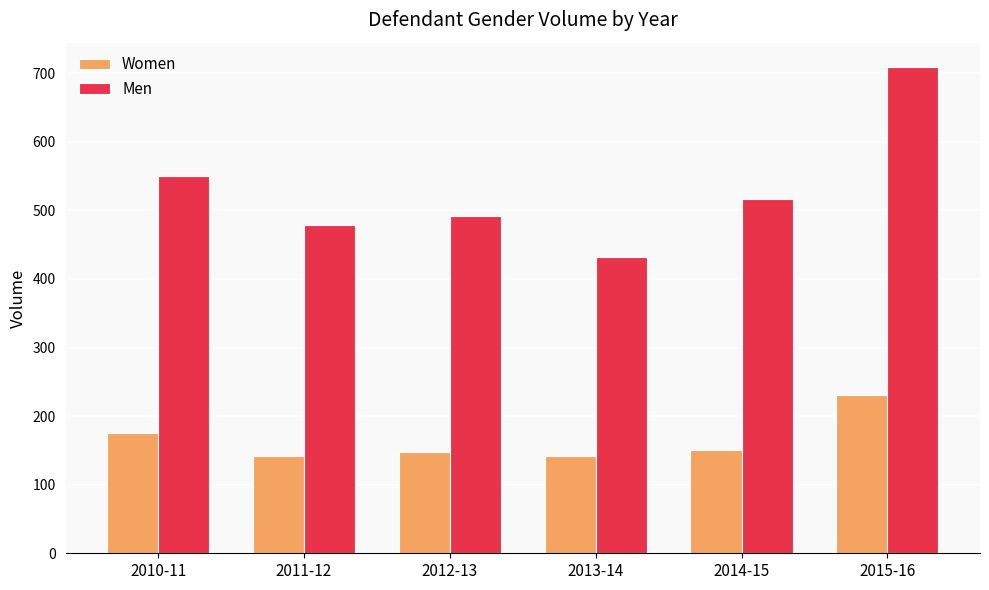

What is the total value across all series at 2011-12?

620